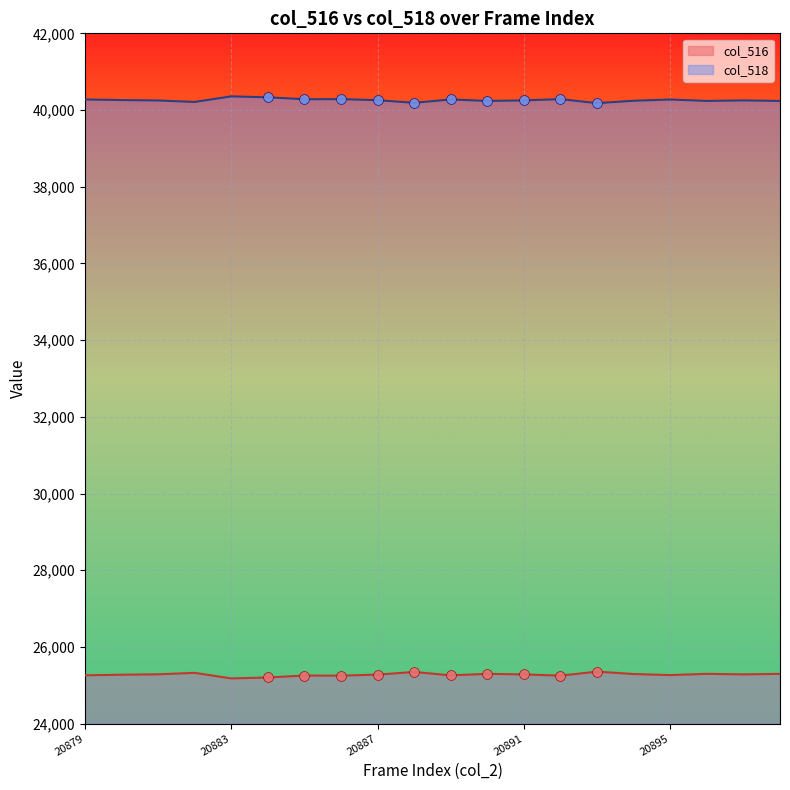

At which category is the sum across all series the highest?

20895